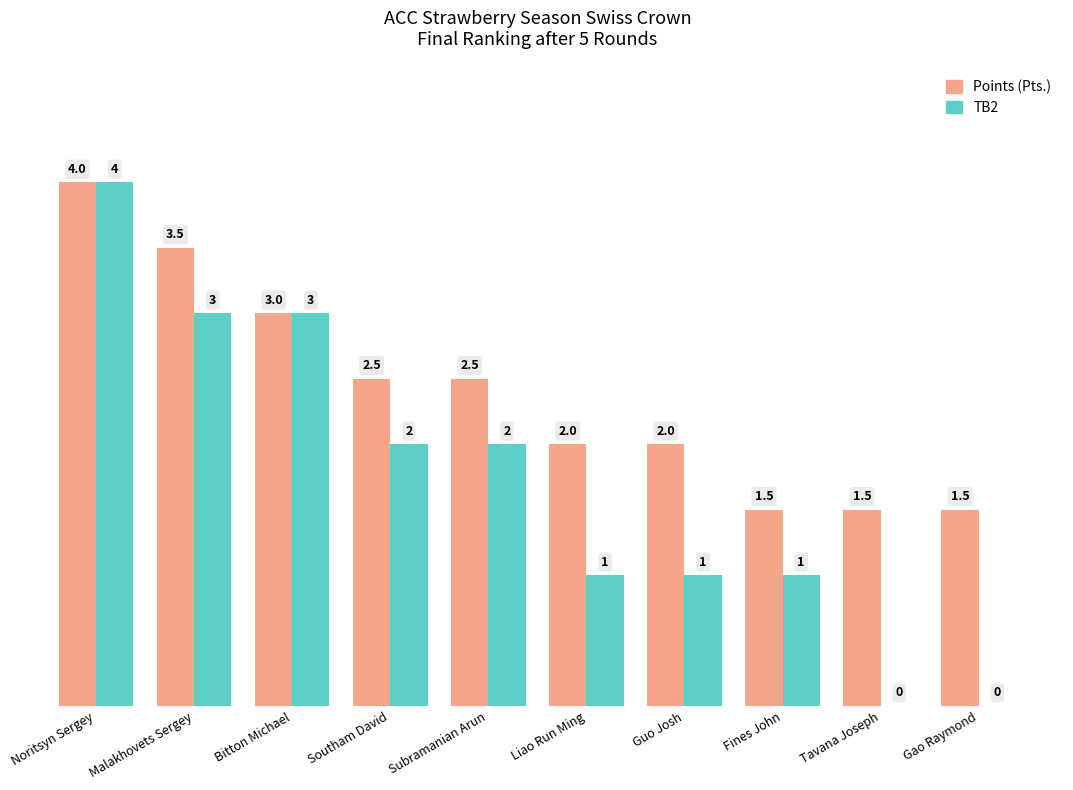

At which category is the sum across all series the highest?

Noritsyn Sergey